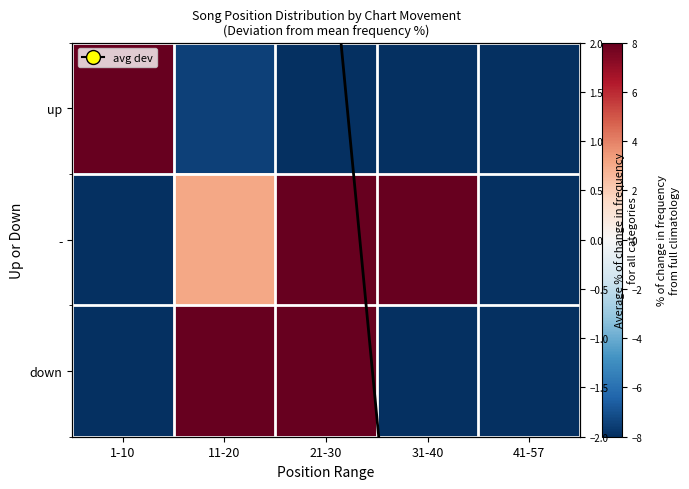

Rank the series at 11-20 from highest to lowest value.

down, avg deviation, -, up